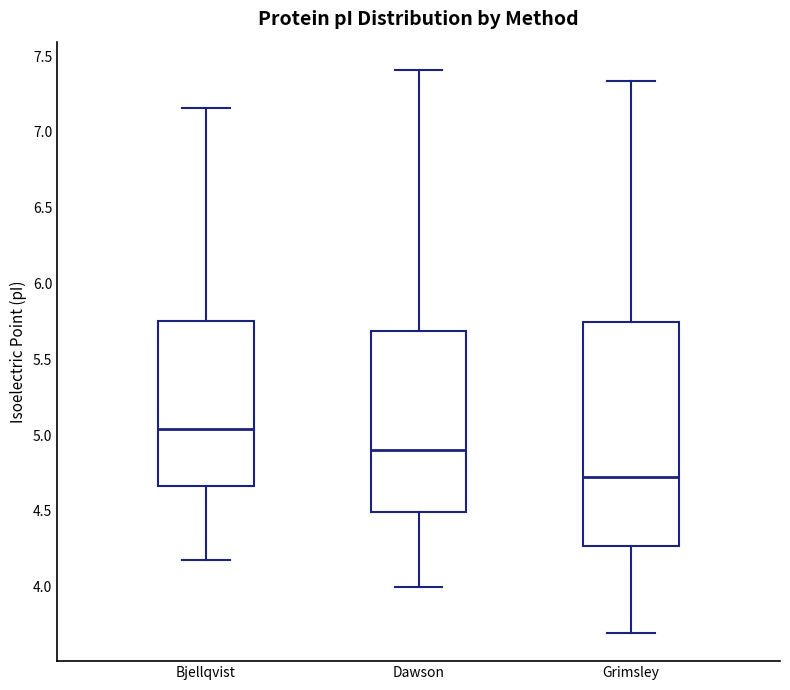

Where is the lower edge of the box for Bjellqvist on the y-axis? The values are not printed on the chart, so give them approximately, as read against the axis.

4.65